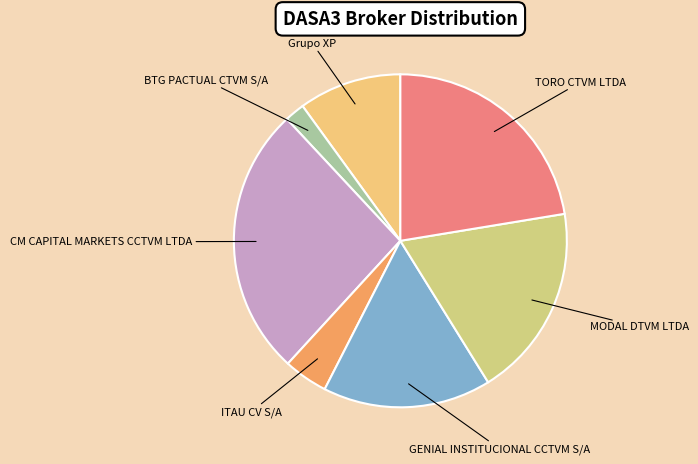

What is the largest slice in the pie chart?

CM CAPITAL MARKETS CCTVM LTDA